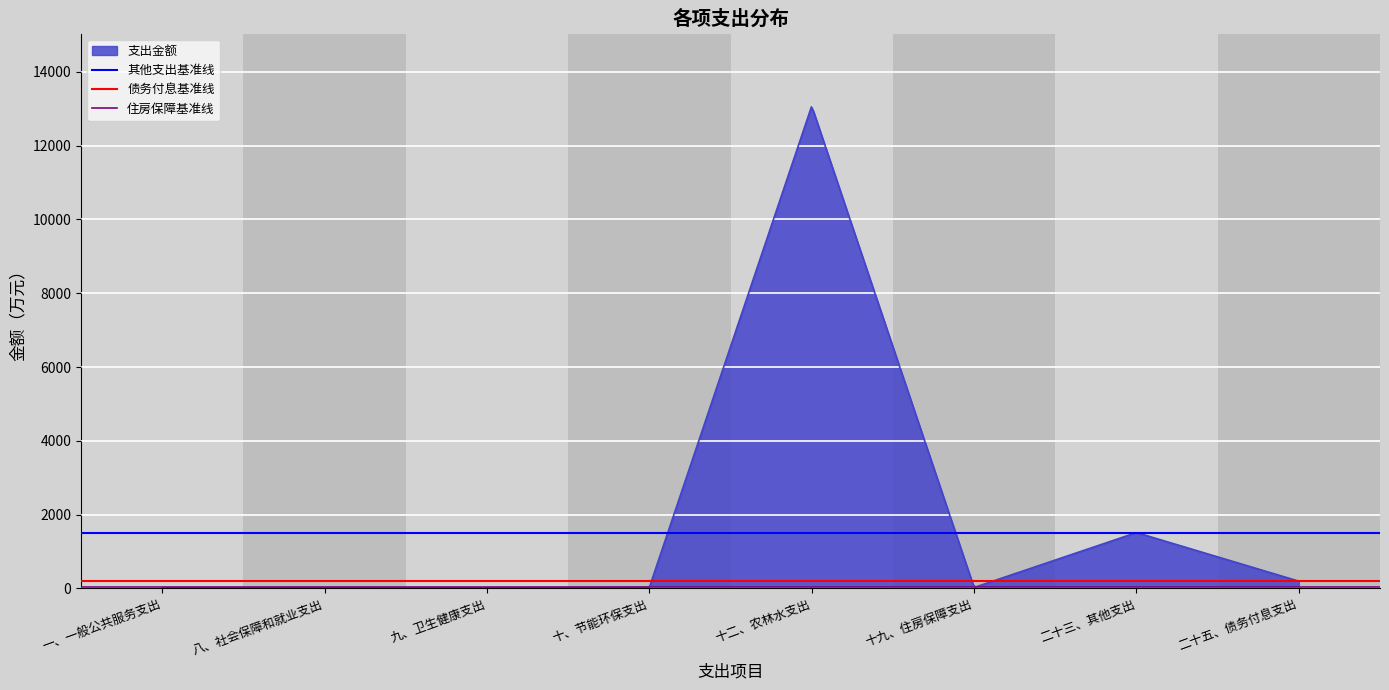

Is it true that 其他支出基准线 equals 1514.6 at 八、社会保障和就业支出?

True